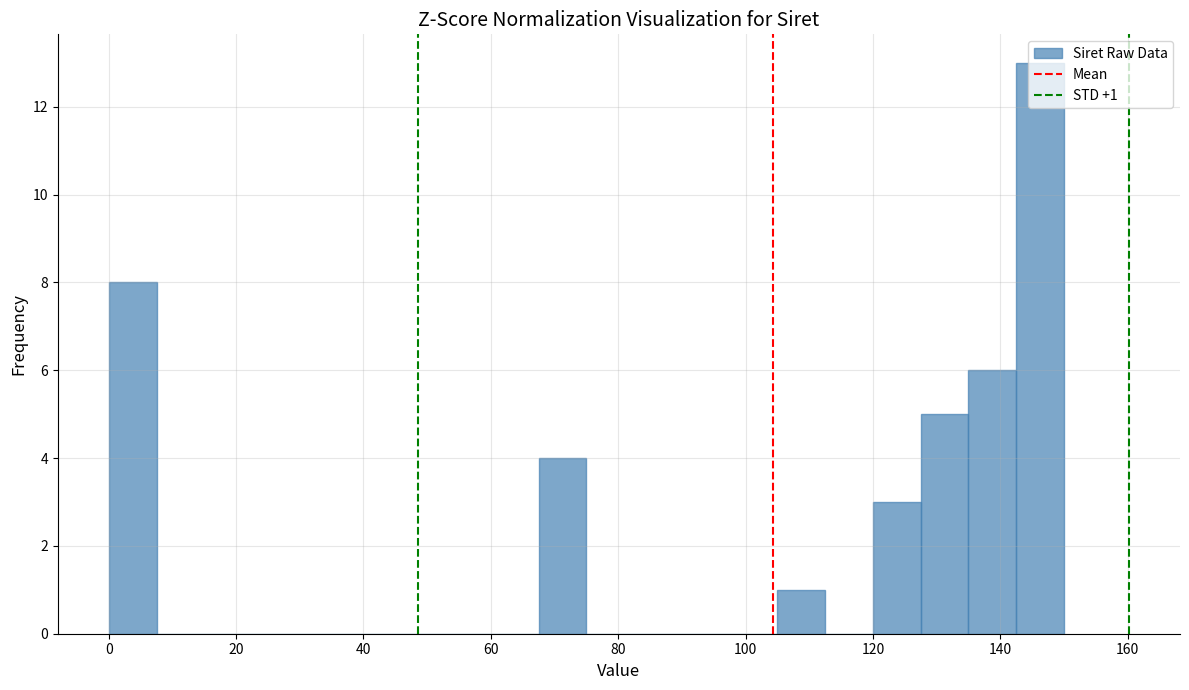

Around what value on the x-axis is the tallest bar? Give the approximate position of its centre, as read against the axis.

146